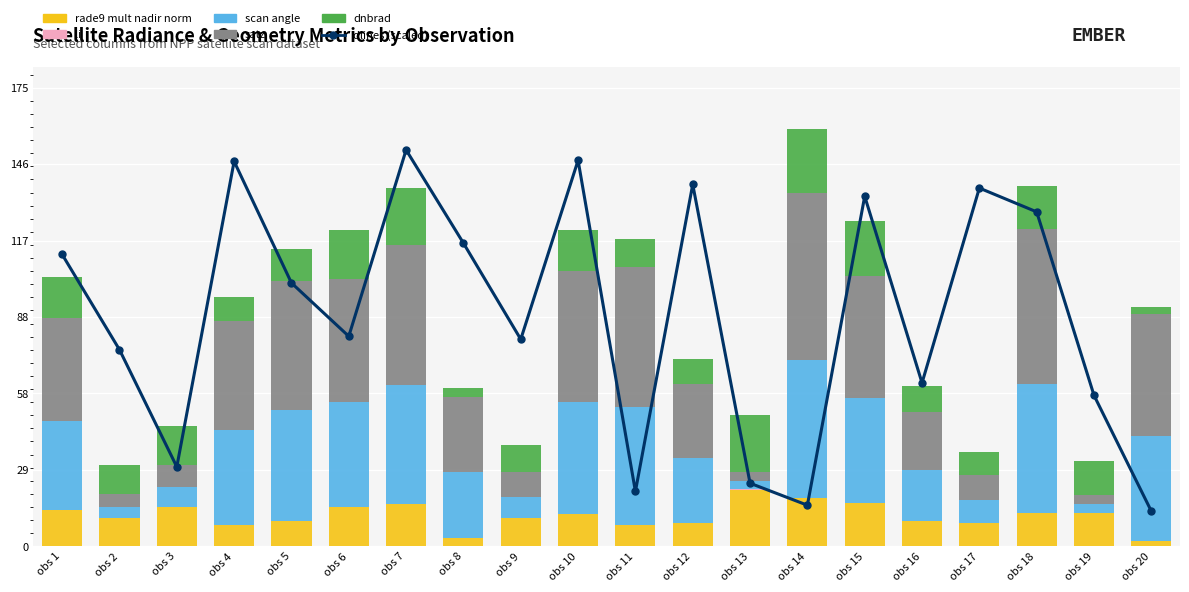

Between obs 19 and obs 4, which is larger?

obs 4